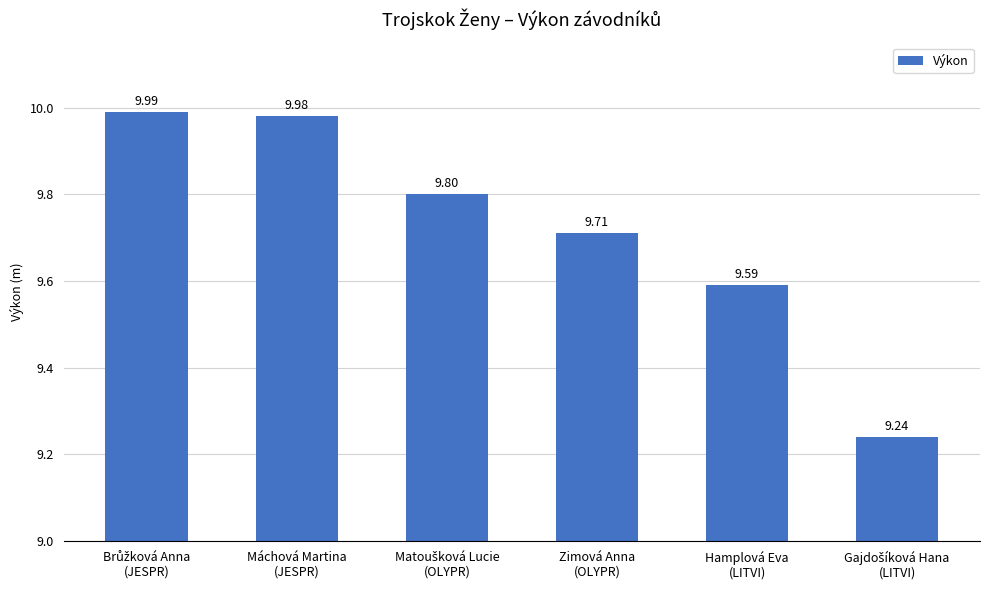

What is the difference between the maximum and second lowest values?

0.4